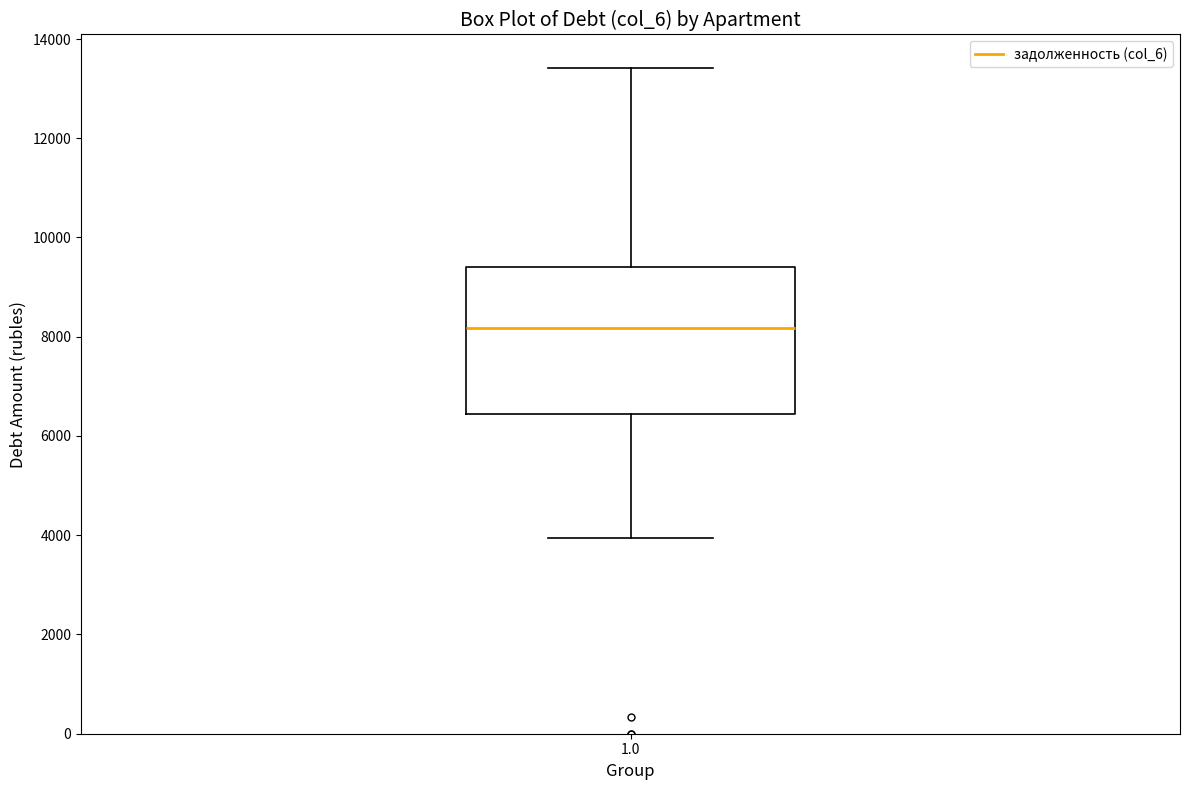

Transcribe this box plot: give where the median line is, the range the box spans, and where the two whiskers end, as read against the y-axis. The values are not printed on the chart, so give them approximately, as read against the axis.

median 8200, box 6400 to 9400, whiskers 4000 to 13400